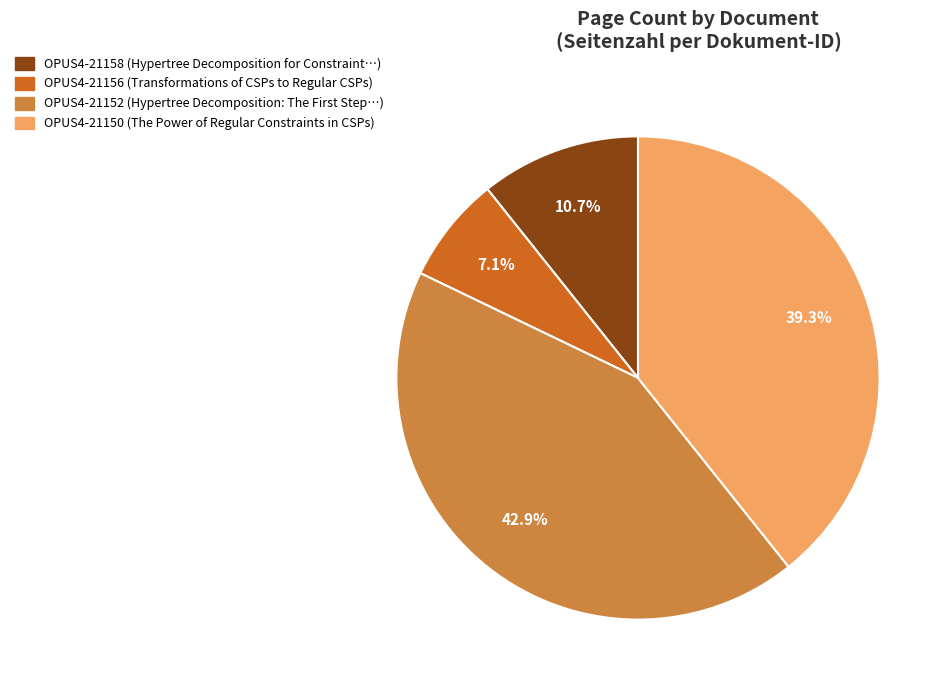

Which slice is the smallest?

OPUS4-21156